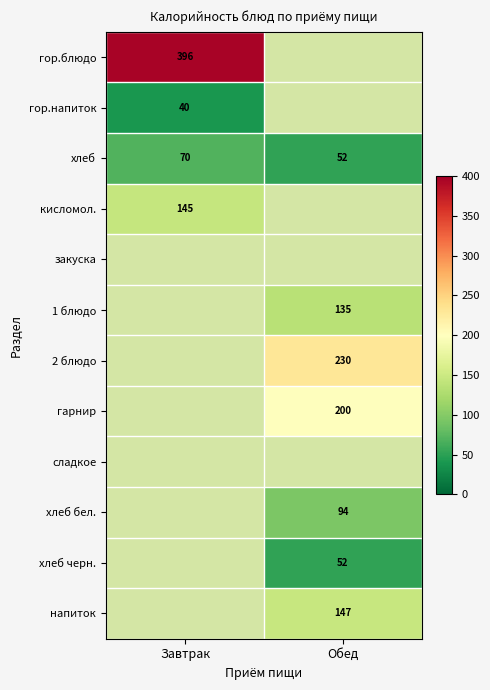

How many categories are shown in the chart?

2